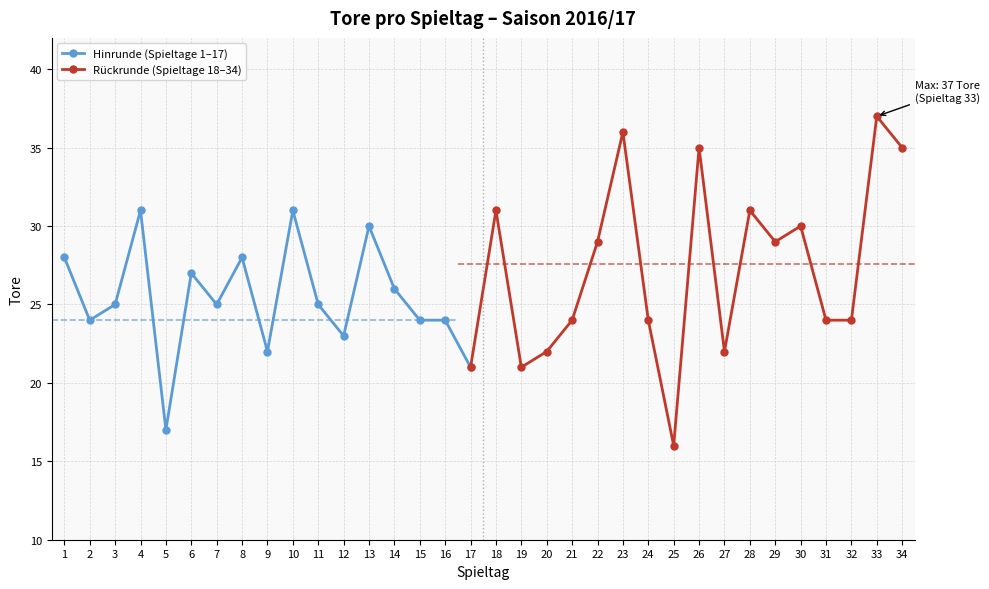

Where does the data first go above 25?

1